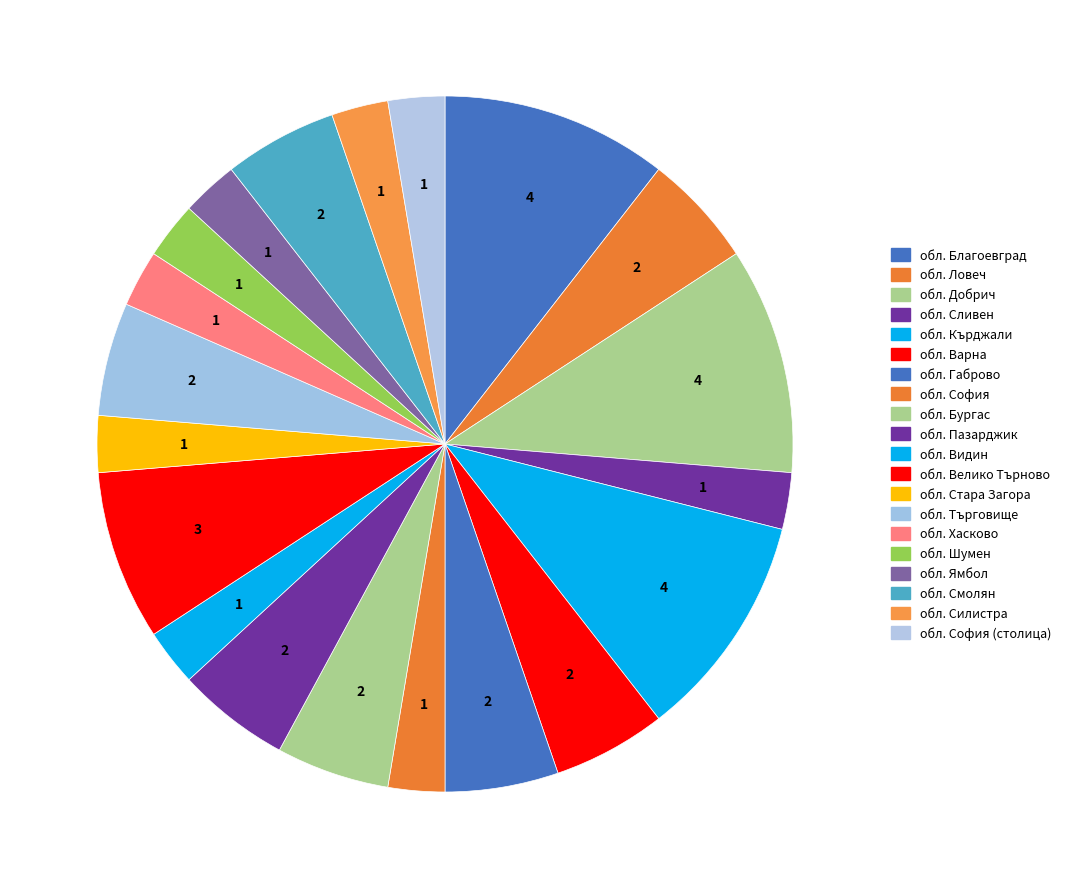

How many segments does this pie chart have?

20